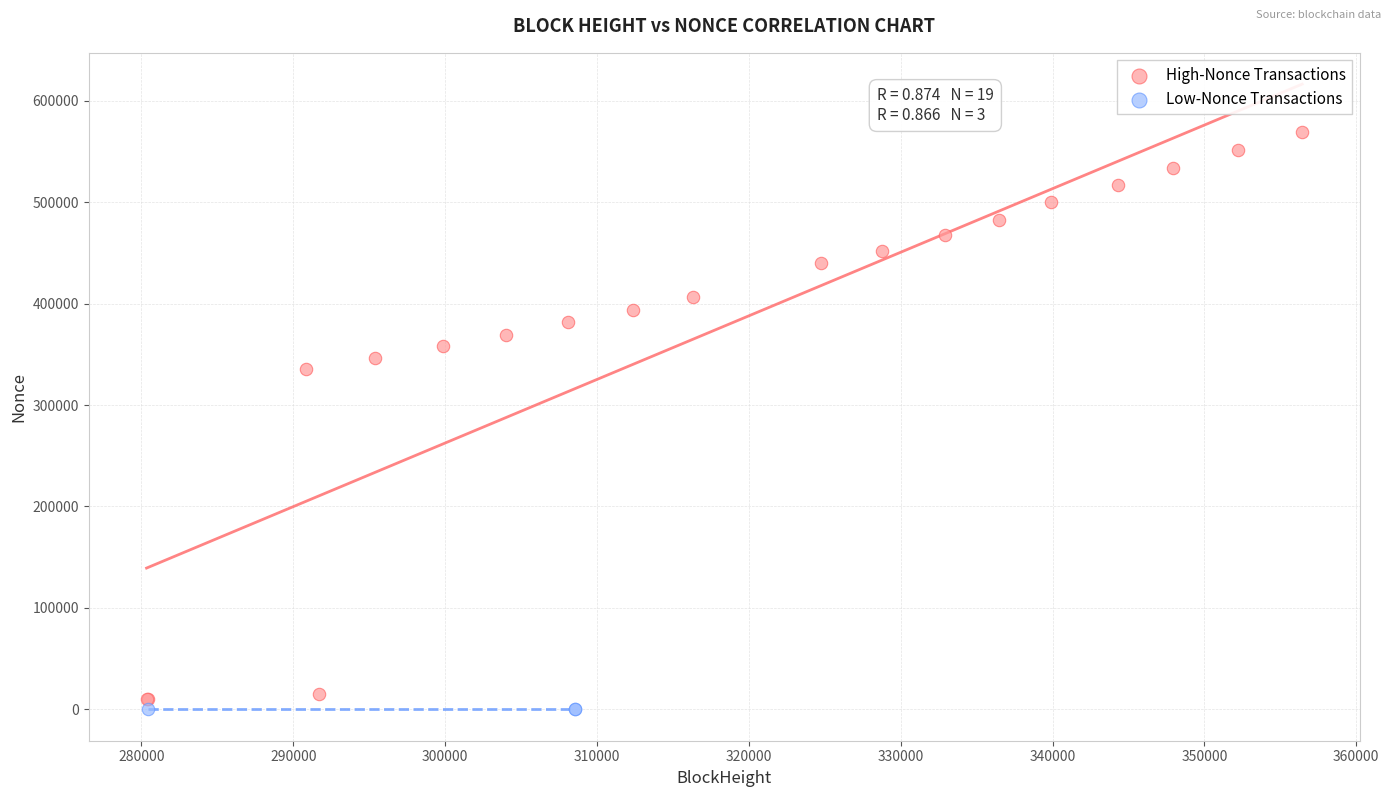

Which series has the largest Y range (max minus min)?

High-Nonce Transactions